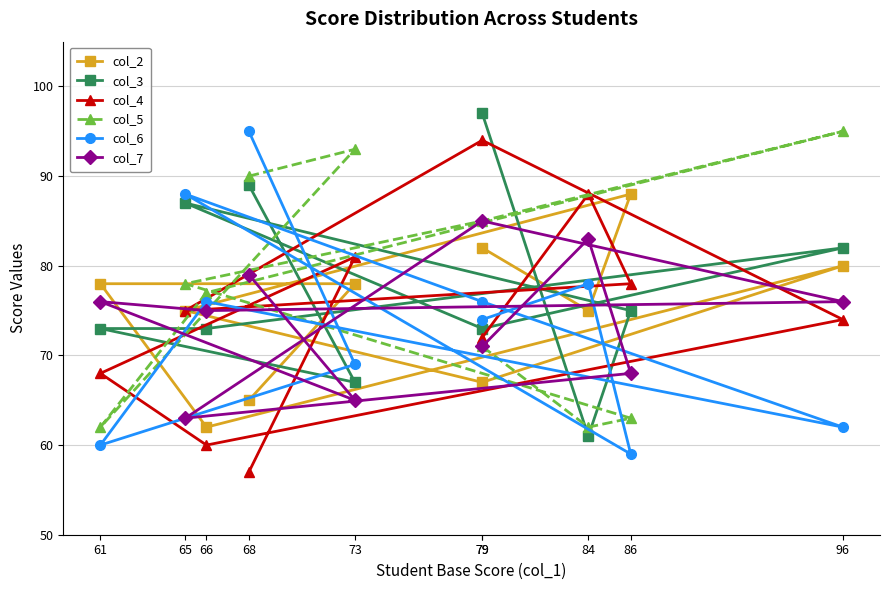

At which category does col_4 reach its first local peak?

73